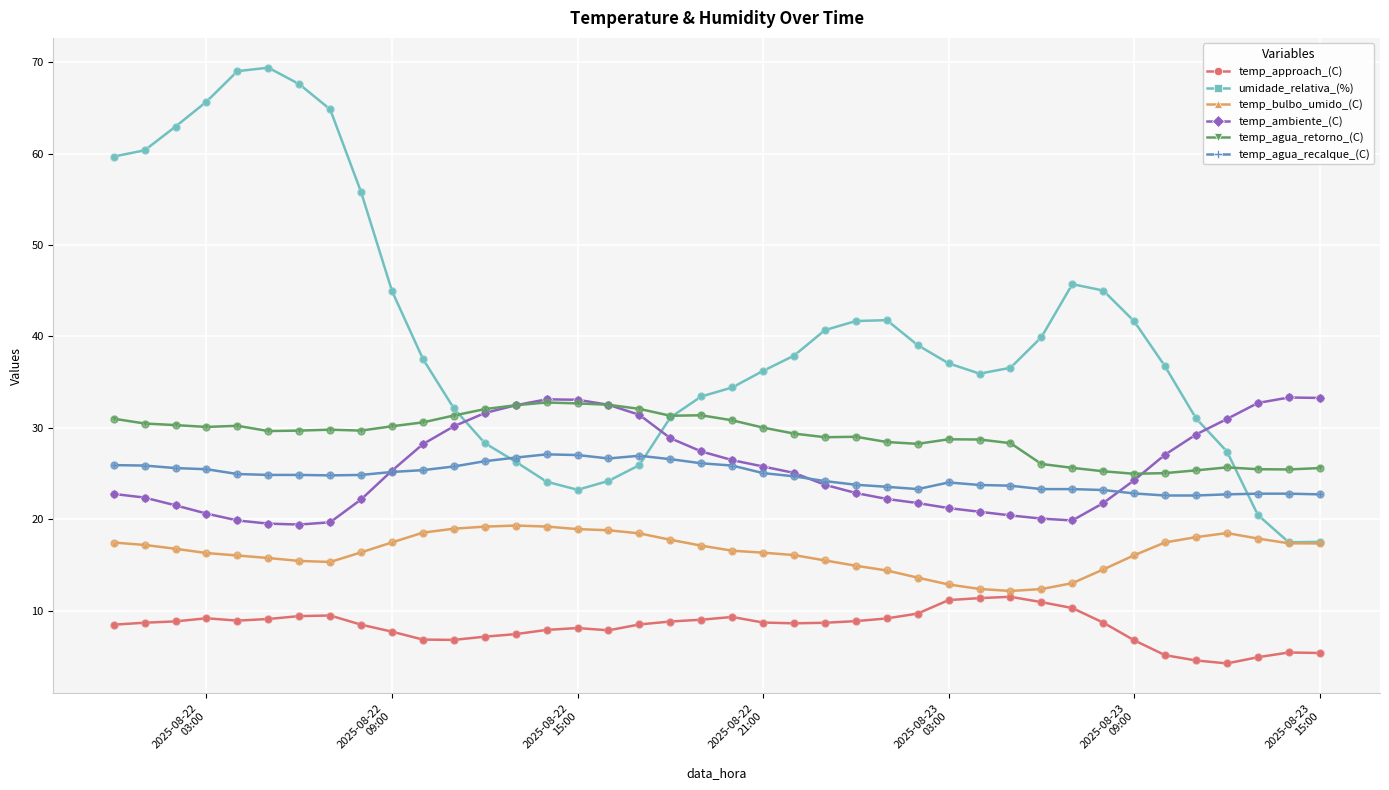

Which series has the largest total across all categories?

umidade_relativa_(%)